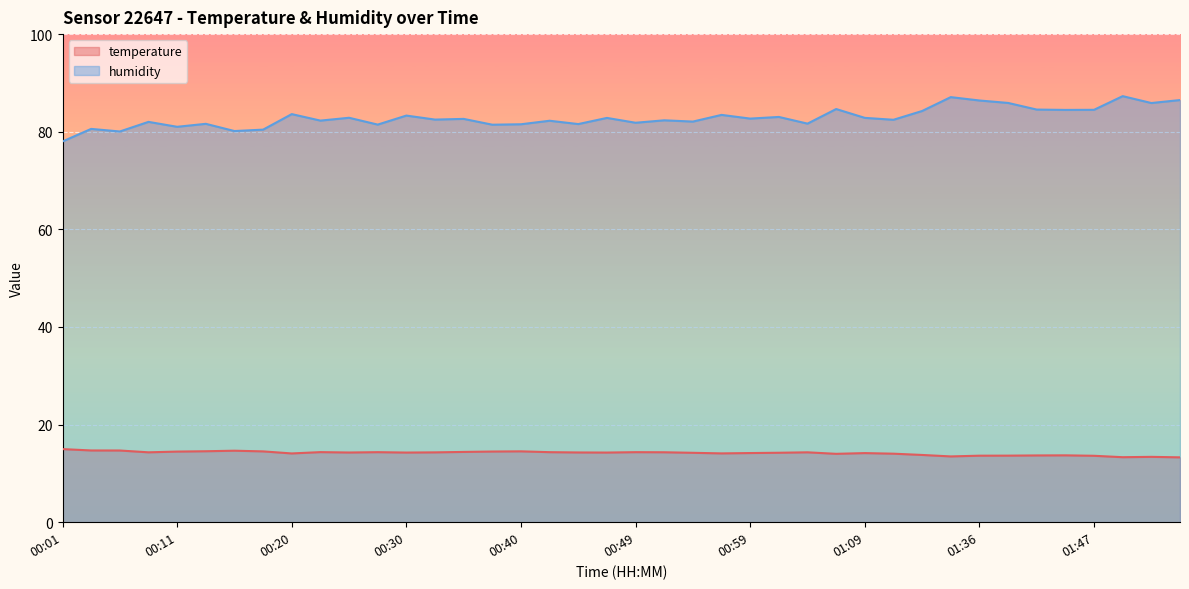

Reading left to right, what are all the values shown in this chart?

temperature: 00:01=15.0	00:03=14.7	00:06=14.7	00:08=14.3	00:11=14.5	00:13=14.5	00:15=14.7	00:18=14.5	00:20=14.1	00:23=14.4	00:25=14.3	00:28=14.3	00:30=14.3	00:32=14.3	00:35=14.4	00:37=14.5	00:40=14.5	00:42=14.3	00:45=14.3	00:47=14.3	00:49=14.3	00:52=14.3	00:54=14.2	00:57=14.1	00:59=14.2	01:02=14.2	01:04=14.3	01:07=14.0	01:09=14.2	01:17=14.0	01:31=13.8	01:34=13.5	01:36=13.6	01:39=13.6	01:42=13.7	01:44=13.7	01:47=13.6	01:49=13.3	01:55=13.4	01:57=13.3
humidity: 00:01=78.0	00:03=80.6	00:06=80.0	00:08=82.0	00:11=81.0	00:13=81.6	00:15=80.1	00:18=80.4	00:20=83.6	00:23=82.3	00:25=82.9	00:28=81.5	00:30=83.3	00:32=82.5	00:35=82.6	00:37=81.4	00:40=81.5	00:42=82.2	00:45=81.6	00:47=82.8	00:49=81.8	00:52=82.3	00:54=82.1	00:57=83.5	00:59=82.7	01:02=83.0	01:04=81.7	01:07=84.7	01:09=82.8	01:17=82.5	01:31=84.2	01:34=87.1	01:36=86.4	01:39=85.9	01:42=84.5	01:44=84.5	01:47=84.5	01:49=87.3	01:55=85.9	01:57=86.5